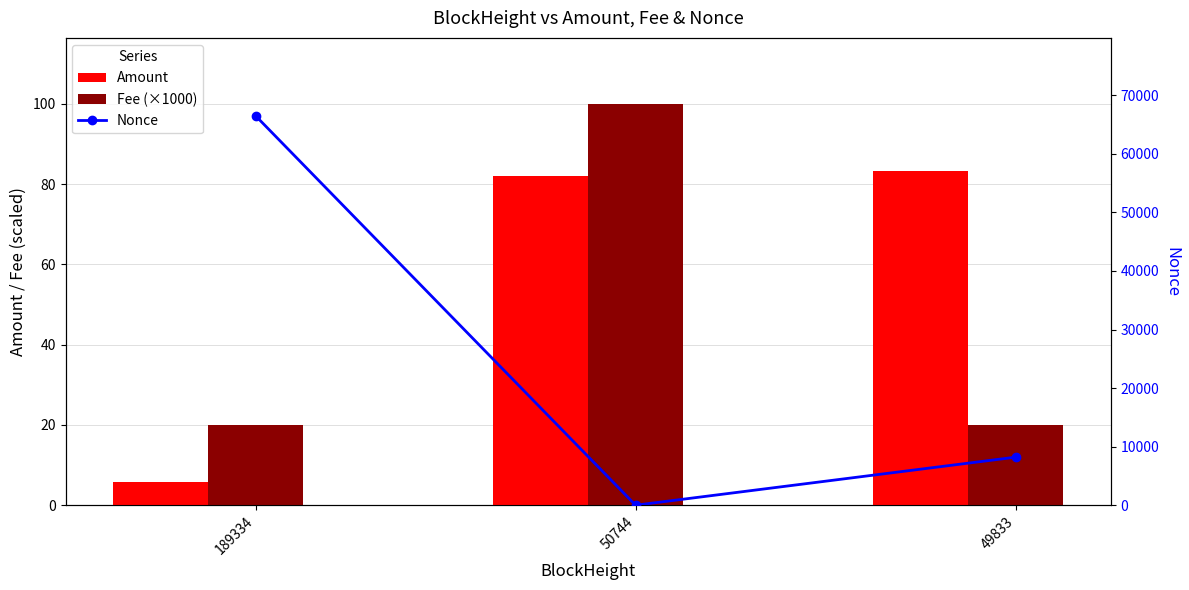

The Nonce series shows 35398.0 at 189334. True or false?

False